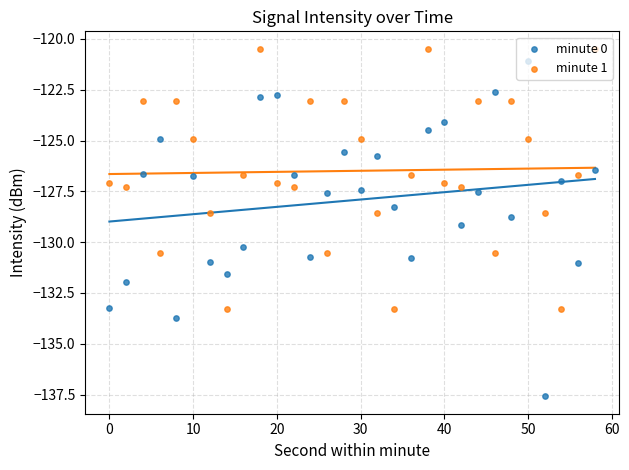

Which series reaches the maximum Y coordinate?

minute 1